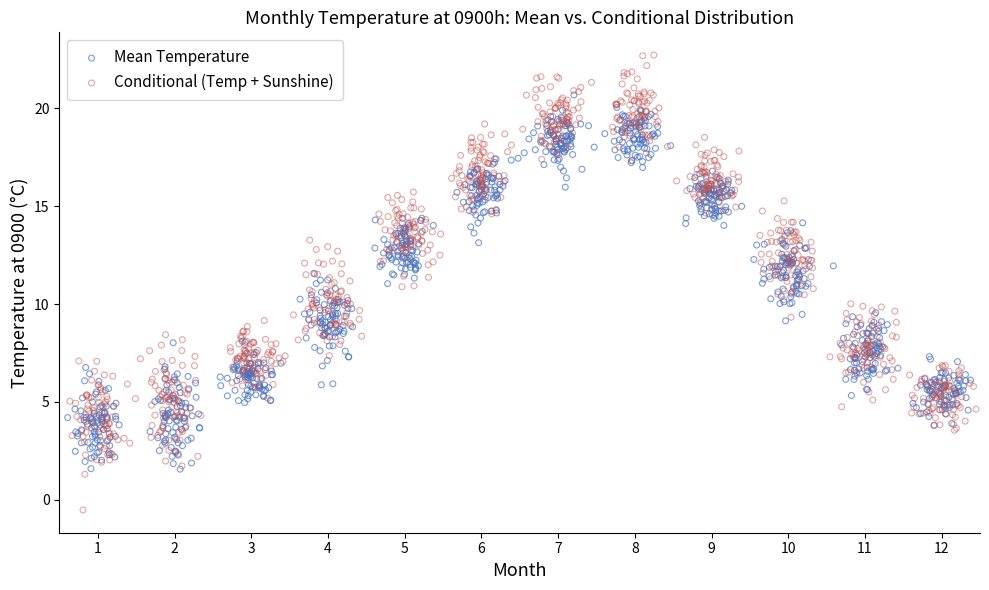

Which series contains the highest Y value?

Conditional (Temp + Sunshine)